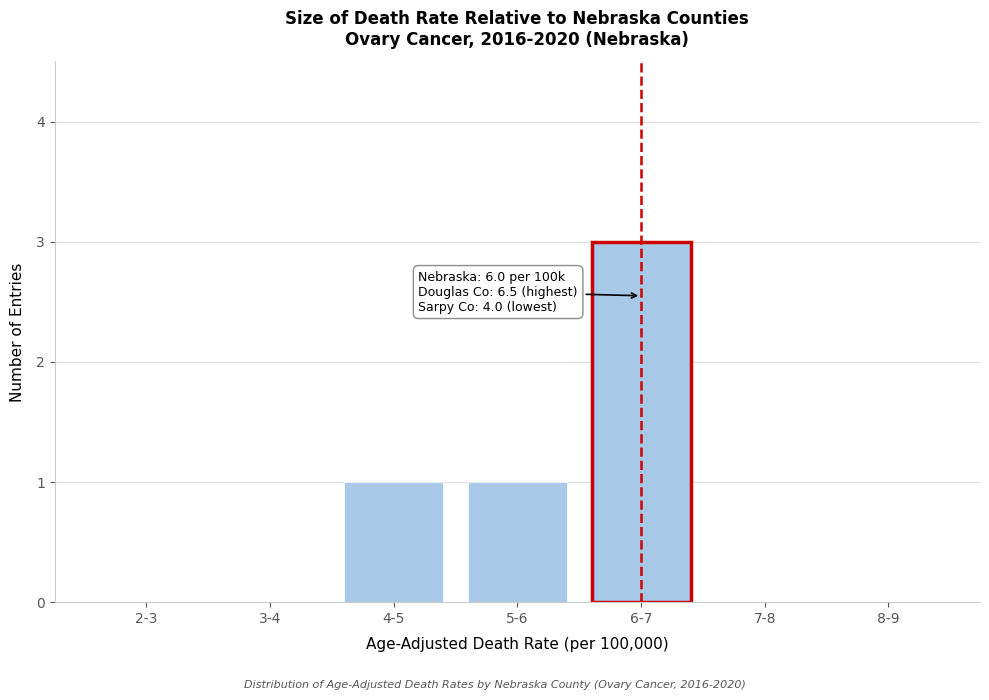

Reading right to left, what are all the values shown in this chart?

8-9=0	7-8=0	6-7=3	5-6=1	4-5=1	3-4=0	2-3=0